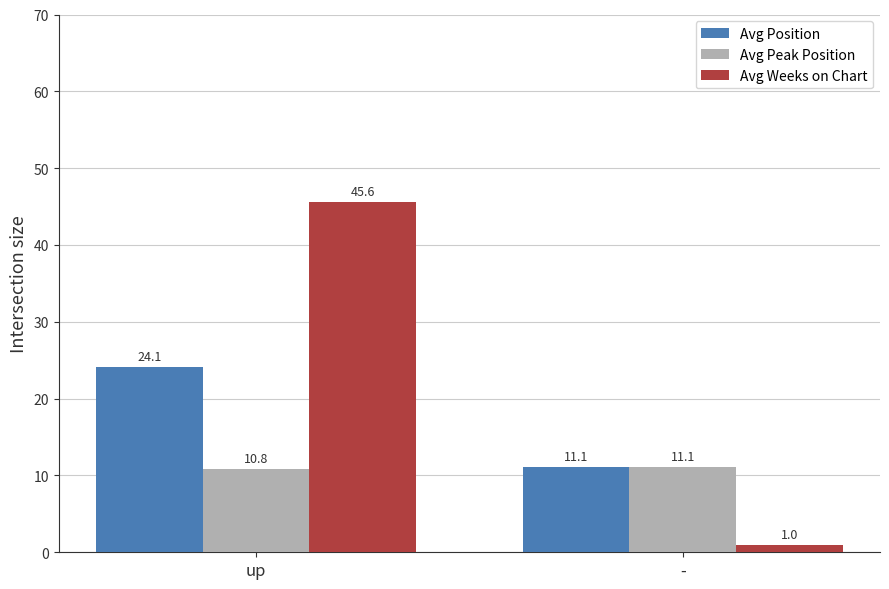

Which series has the widest spread of values?

Avg Weeks on Chart